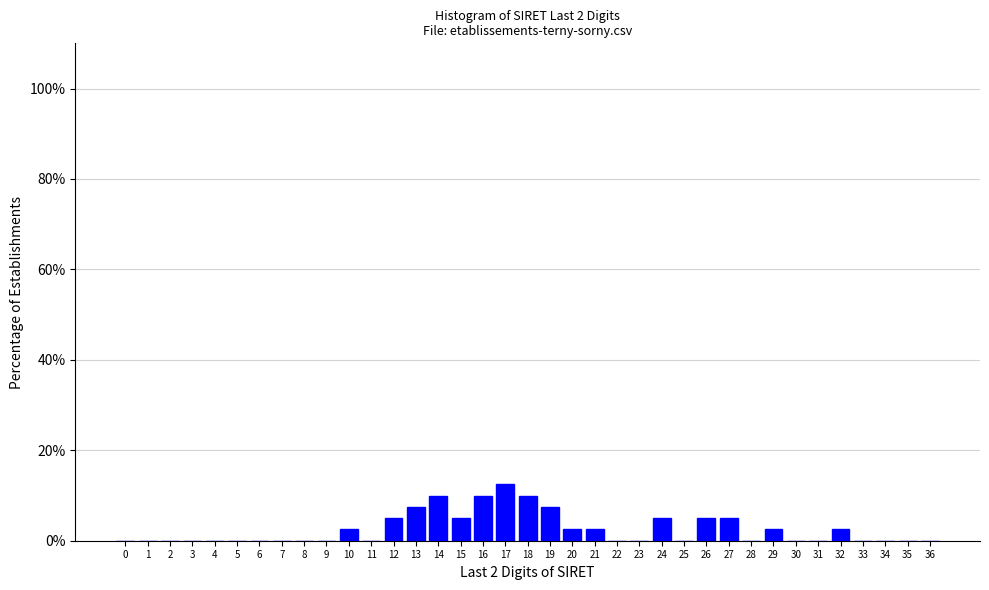

True or false: the data shows 10.0 at 18.

True